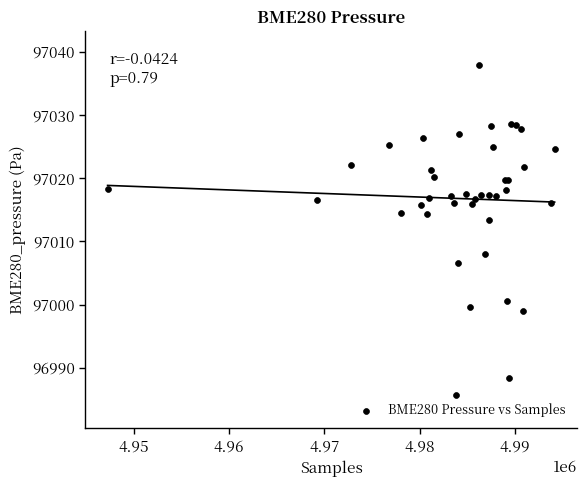

What Y value in the scatter plot is closest to 97011?

97013.3